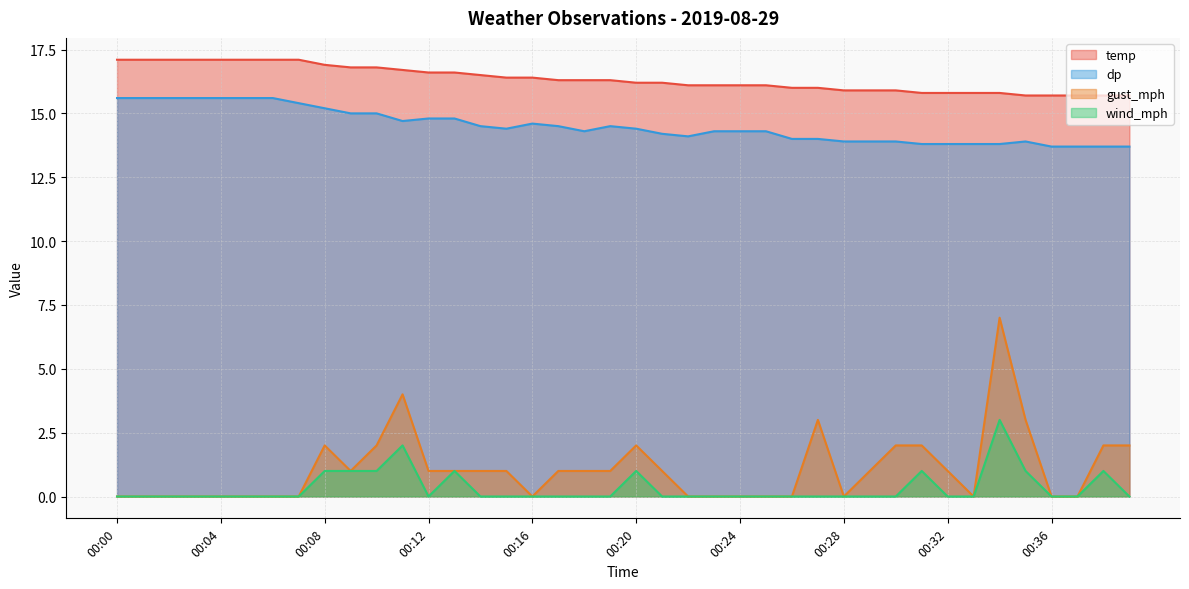

Which series has the largest range (max minus min)?

gust_mph